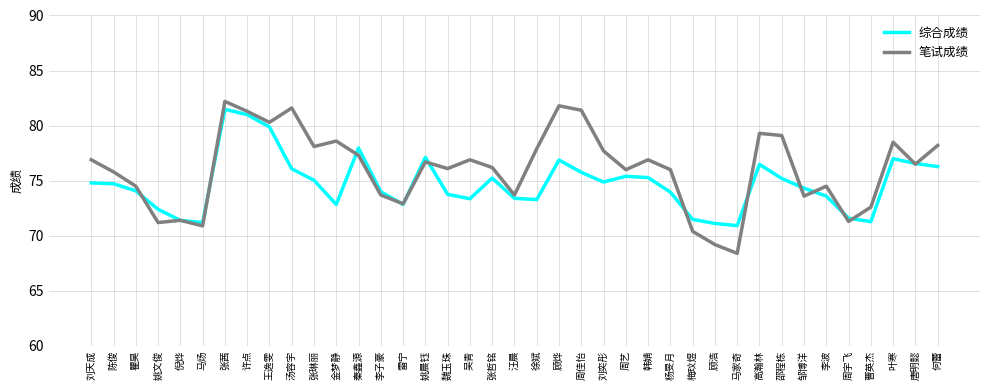

What position from the right is 倪烨?

35